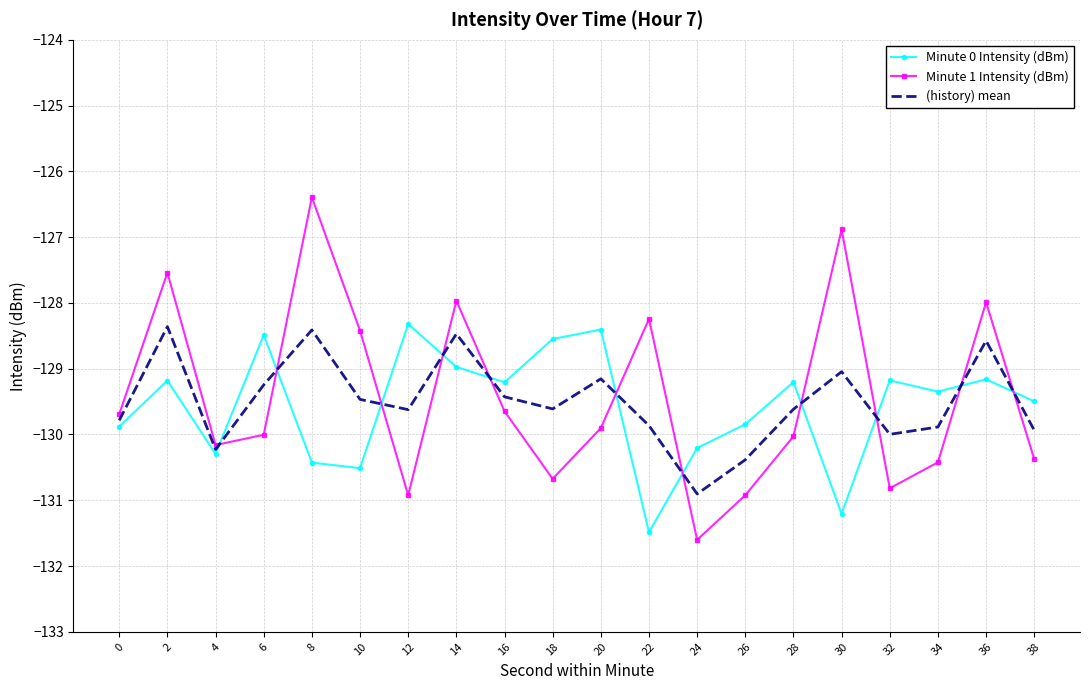

What is the greatest value displayed?

-126.4